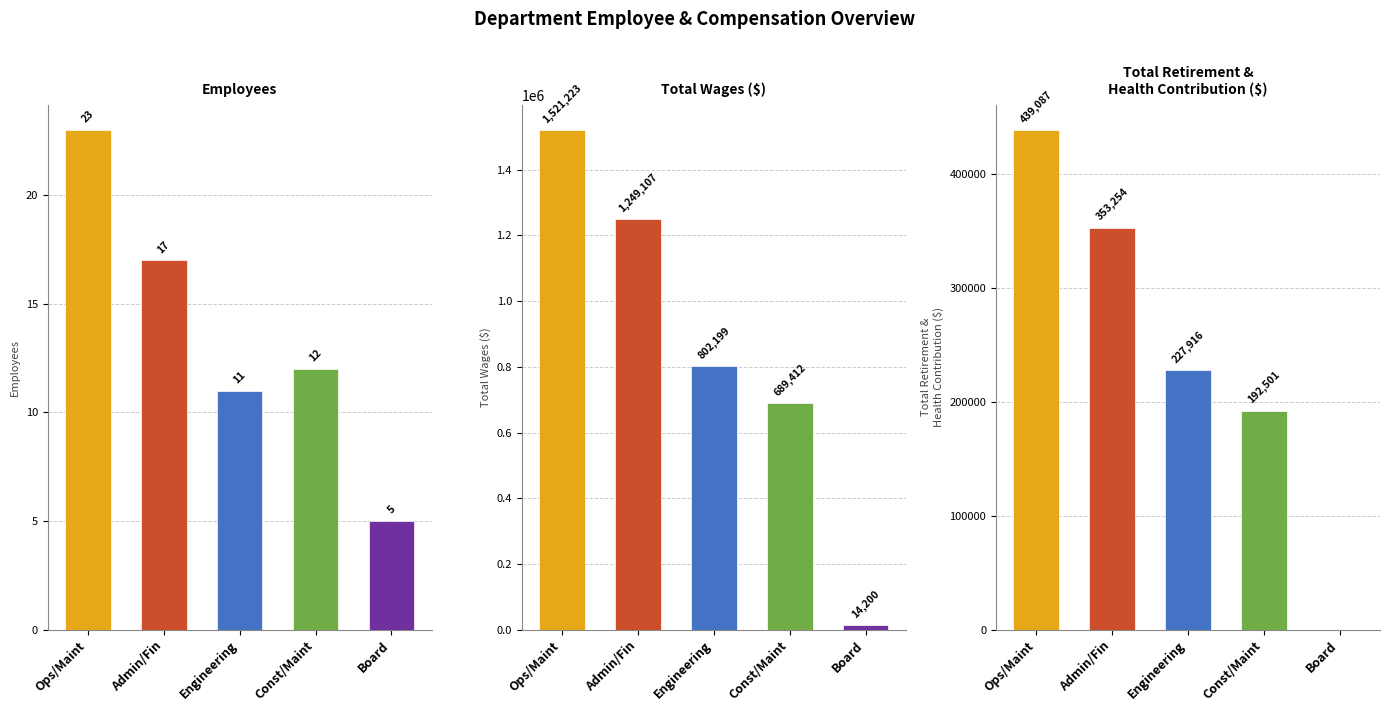

Which label corresponds to the largest value in the chart?

Ops/Maint